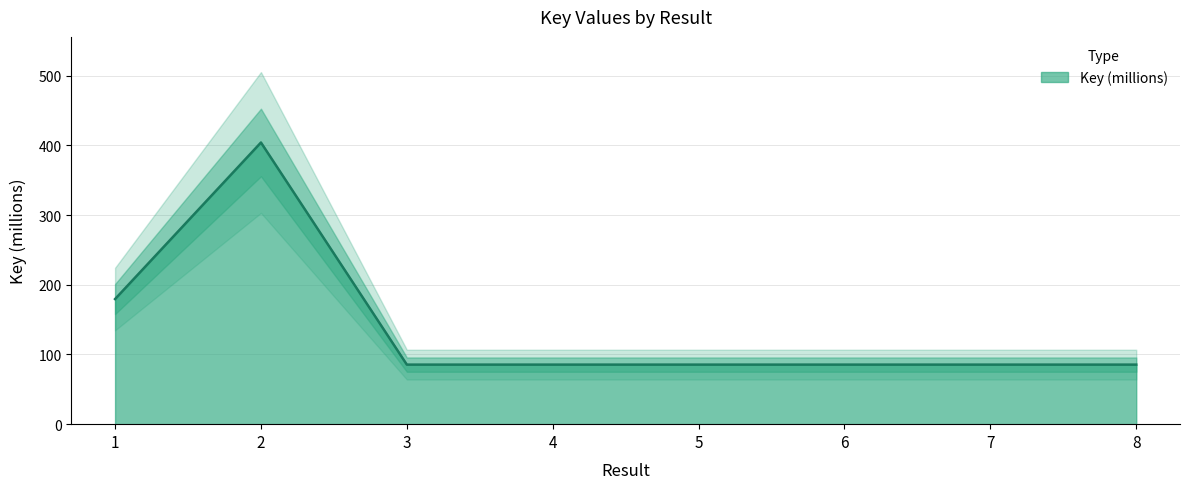

At which label is the value closest to 244?

1